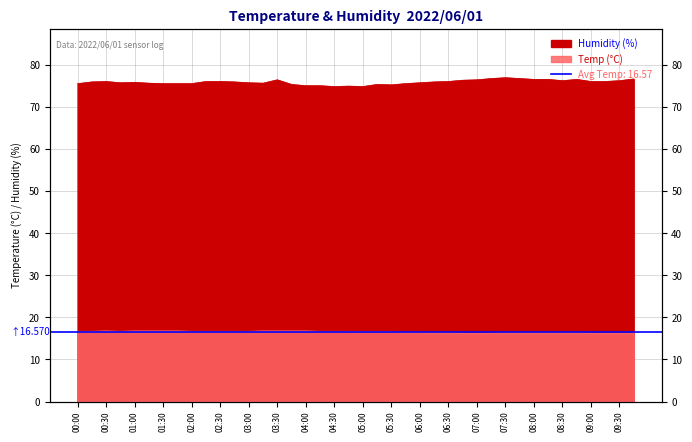

How many data points in Humidity are above 76?

18